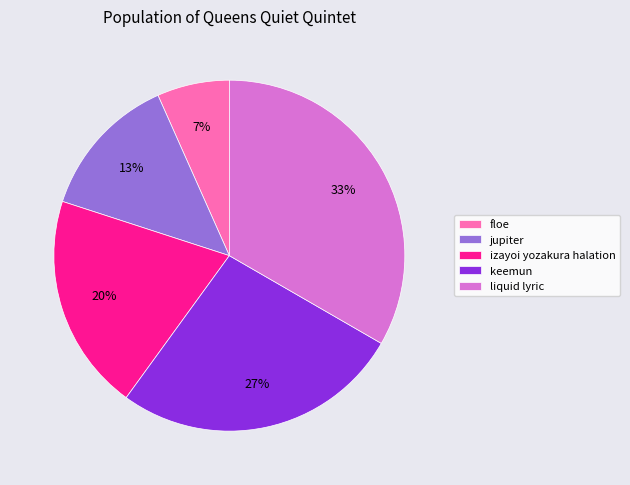

Is the sum of jupiter and izayoi yozakura halation greater than half?

No